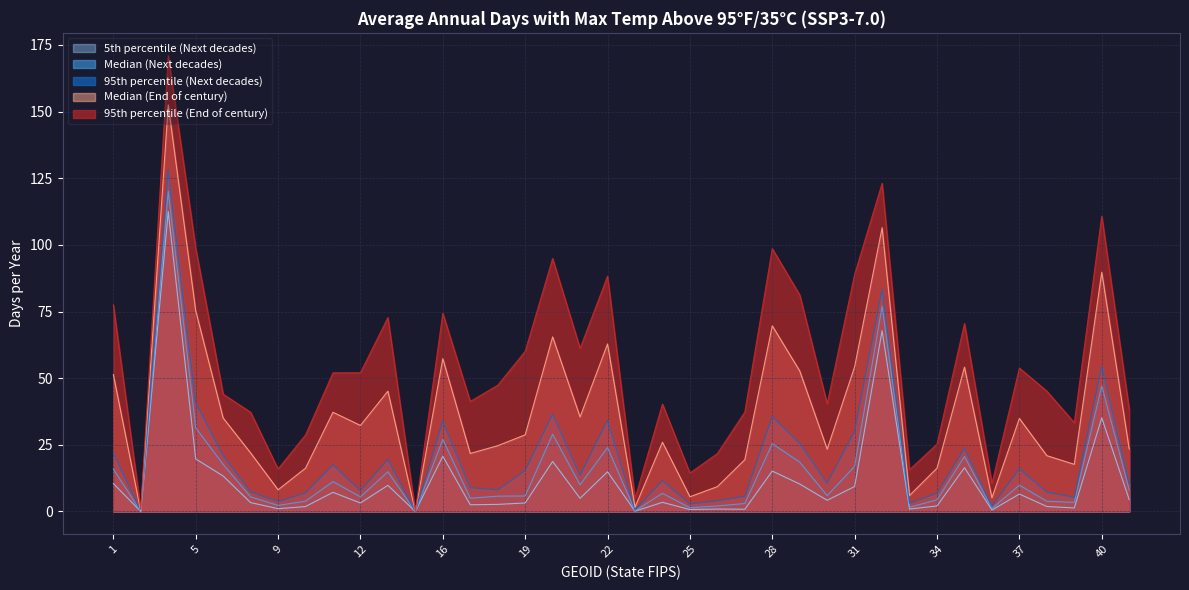

Rank the categories by 95th percentile (Next decades) value from highest to lowest.

4, 32, 40, 5, 20, 28, 22, 16, 31, 29, 35, 1, 6, 13, 11, 37, 19, 21, 24, 30, 41, 17, 18, 12, 8, 38, 10, 34, 27, 39, 26, 9, 33, 25, 36, 23, 2, 15